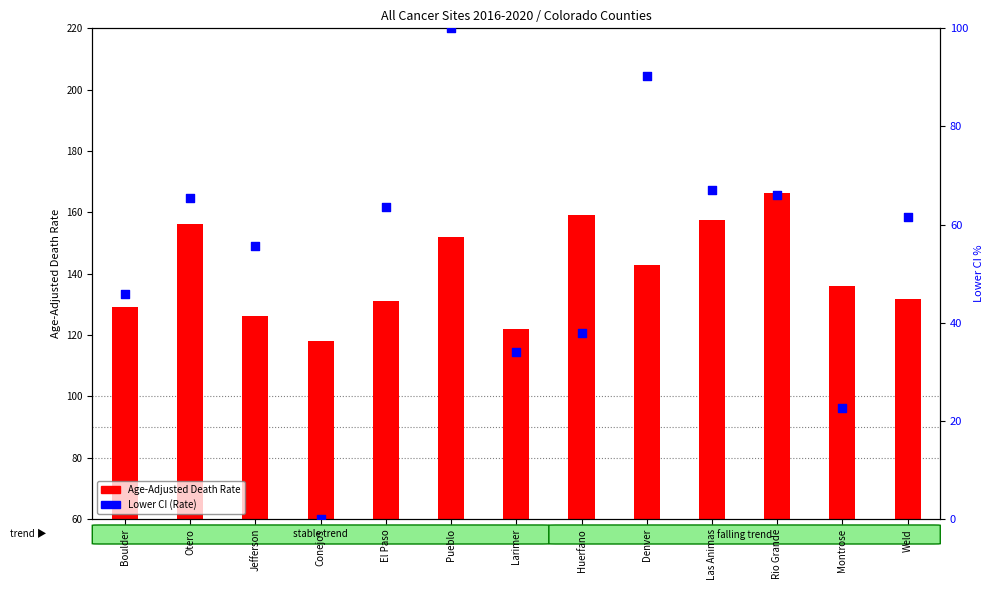

Which series has the largest total across all categories?

Age-Adjusted Death Rate